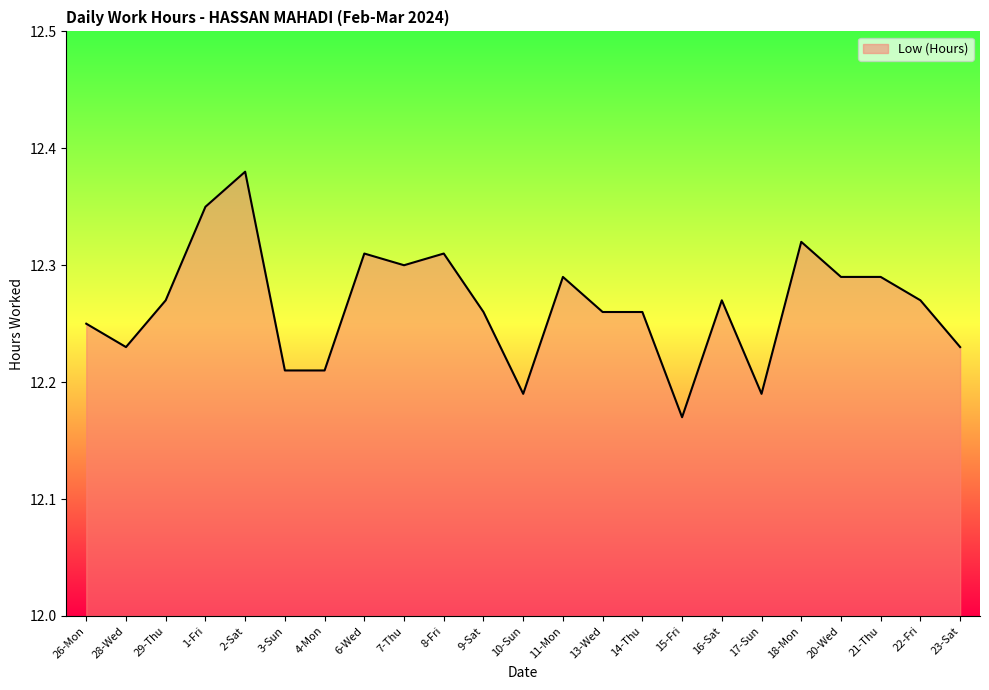

Which has a higher value, 11-Mon or 10-Sun?

11-Mon